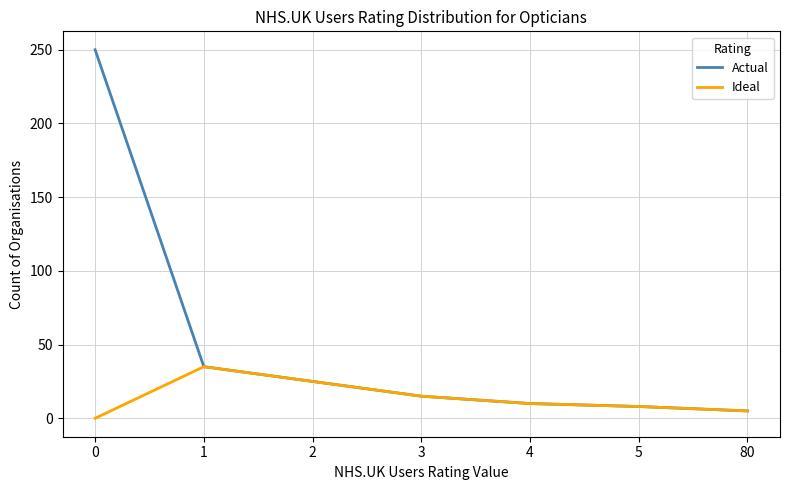

Rank the series by their maximum value, from lowest to highest.

Ideal, Actual